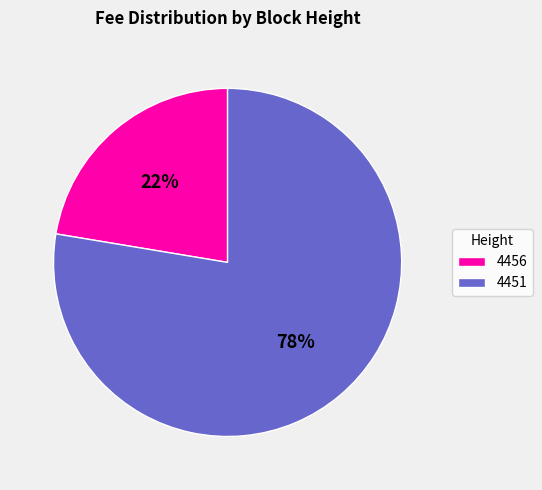

Is the sum of 4456 and 4451 greater than half?

Yes